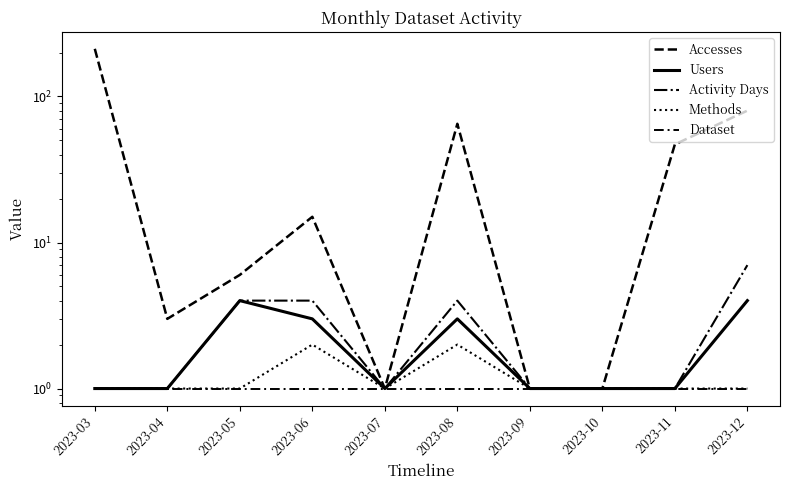

True or false: Users and Activity Days intersect in this chart.

False